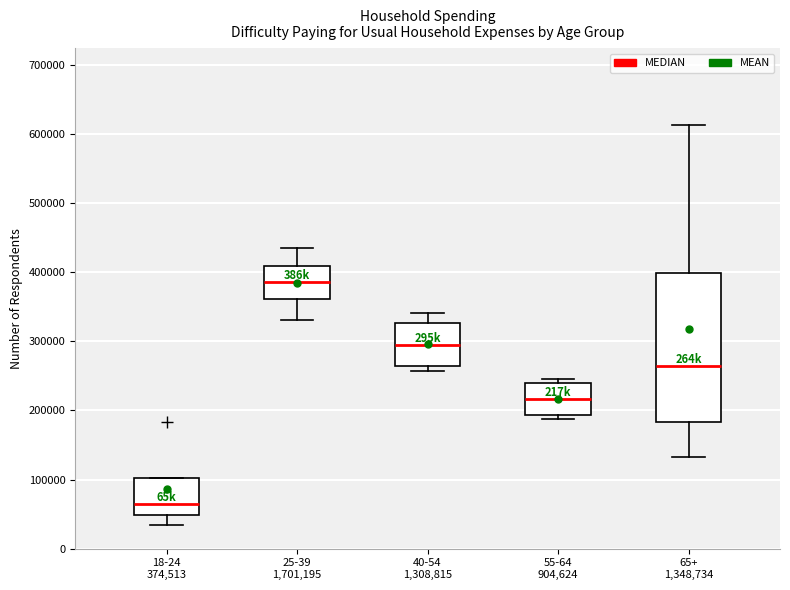

Reading left to right, read every box against the y-axis: the position of its median line, the range the box covers, and the ends of its whiskers. The values are not printed on the chart, so give them approximately, as read against the axis.

18-24 374,513: median 60000, box 50000 to 100000, whiskers 30000 to 100000
25-39 1,701,195: median 390000, box 360000 to 410000, whiskers 330000 to 430000
40-54 1,308,815: median 290000, box 260000 to 330000, whiskers 260000 (just below the box's lower edge) to 340000
55-64 904,624: median 220000, box 190000 to 240000, whiskers 190000 (just below the box's lower edge) to 250000
65+ 1,348,734: median 260000, box 180000 to 400000, whiskers 130000 to 610000